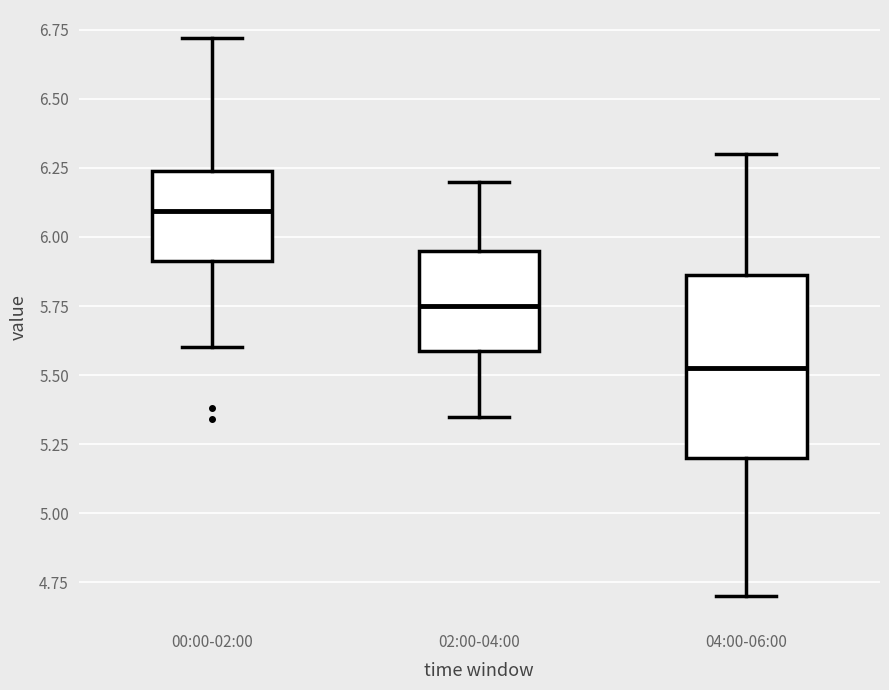

Where does the lower whisker of the box for 00:00-02:00 end on the y-axis? The values are not printed on the chart, so give them approximately, as read against the axis.

5.60